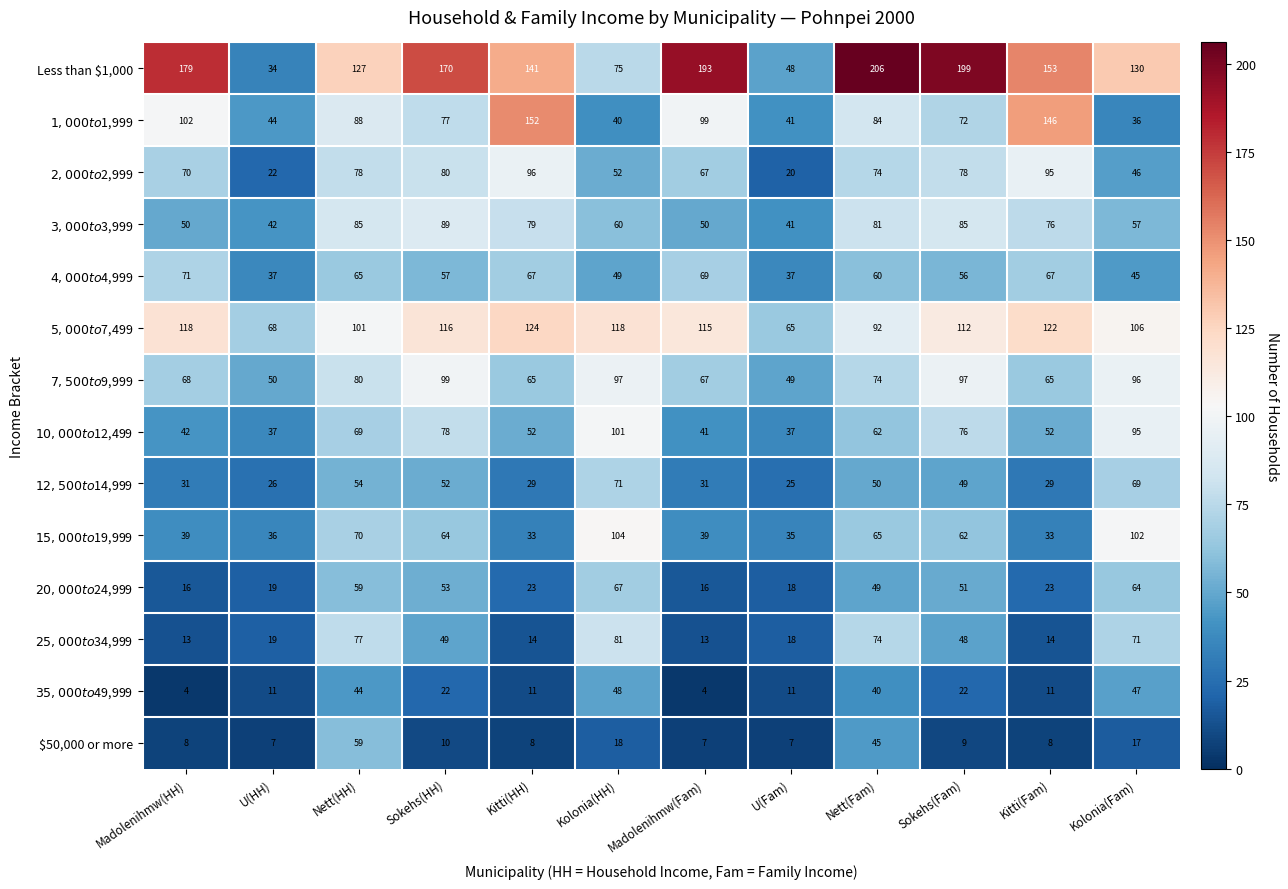

True or false: $50,000 or more has a value of 18 at Kolonia(HH).

True